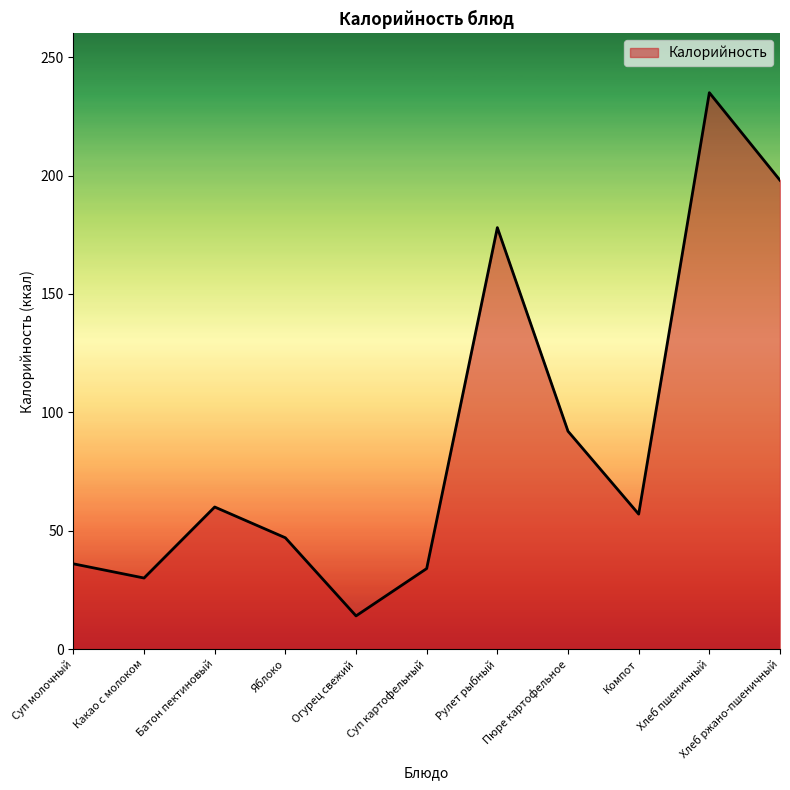

What position from the right is Яблоко?

8